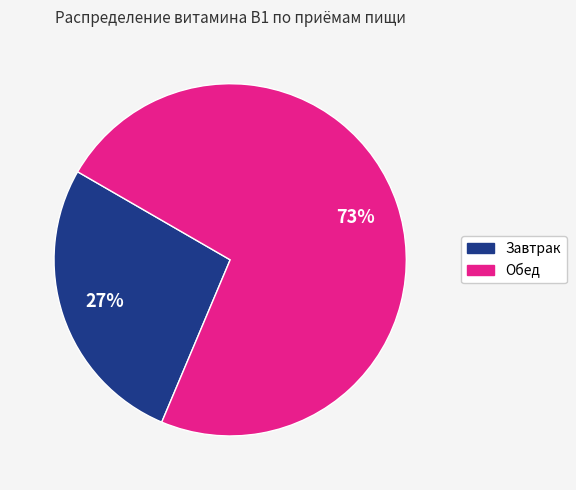

Count the number of slices in the pie.

2